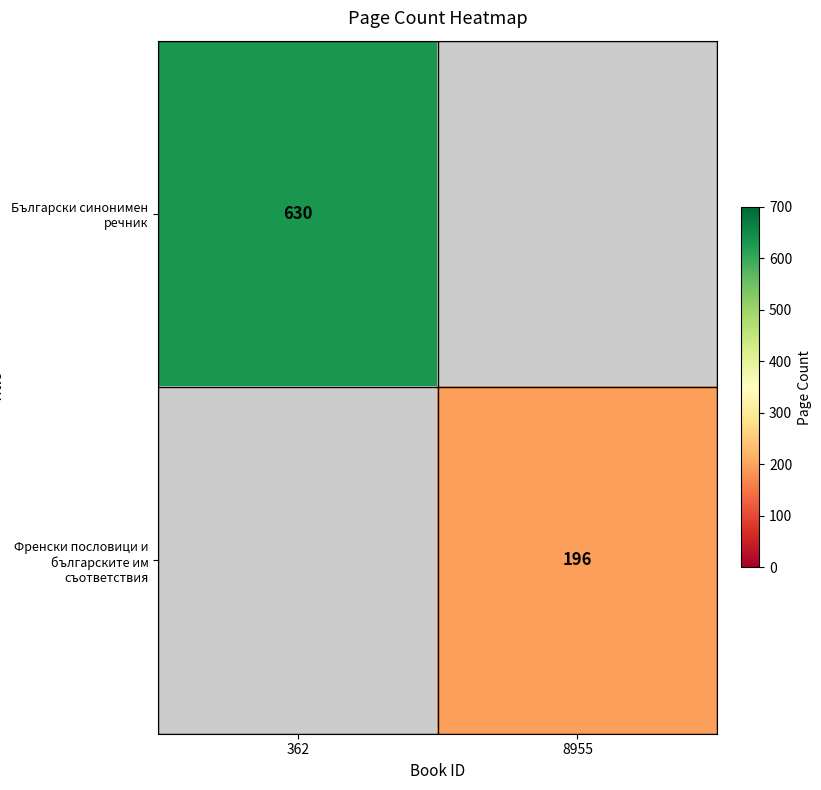

Is it true that Френски пословици и българските им съответствия equals 81.9 at 8955?

False